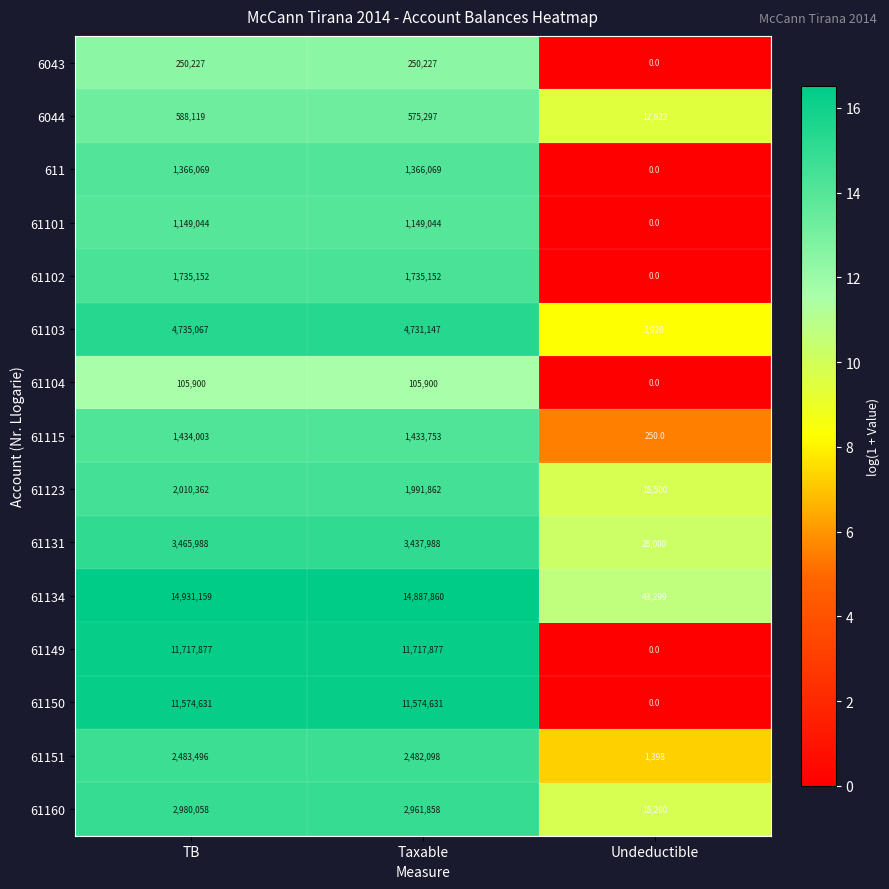

Which series has the widest spread of values?

61134